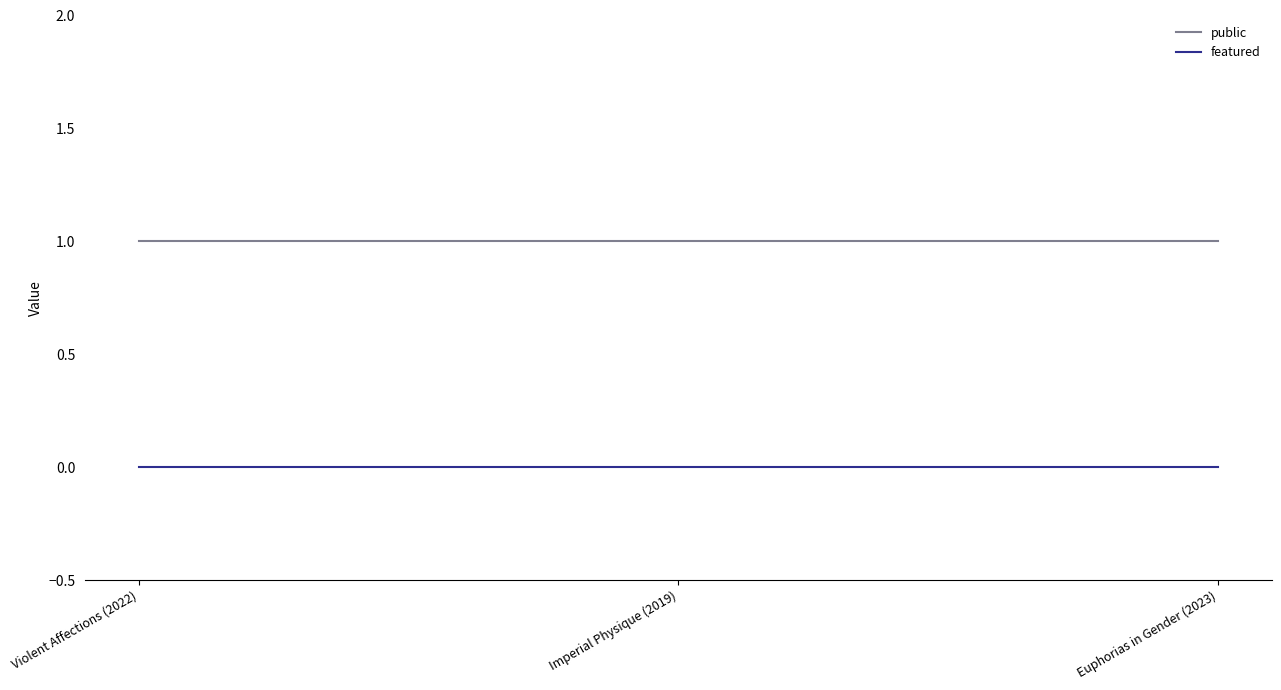

Reading right to left, list all the values displayed in this chart.

public: 1	1	1
featured: 0	0	0